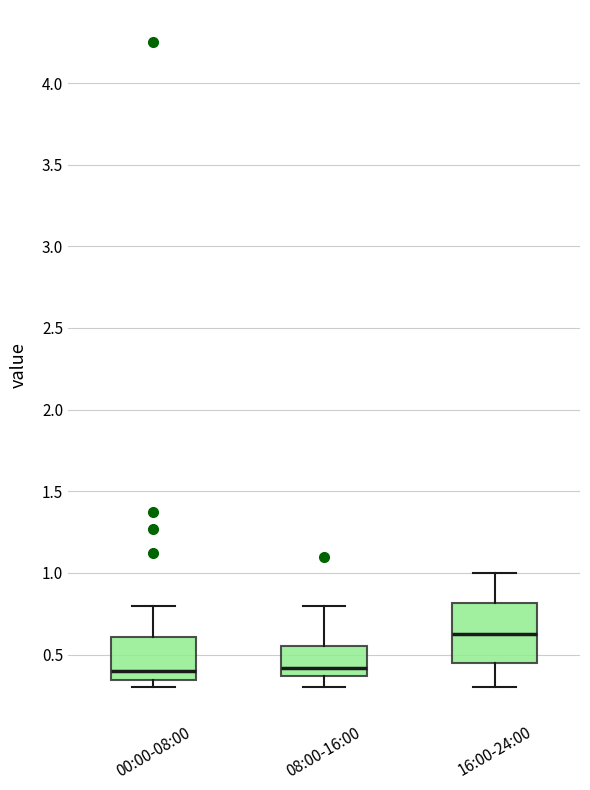

Comparing the boxes themselves (not the whiskers), which one is the tallest?

16:00-24:00